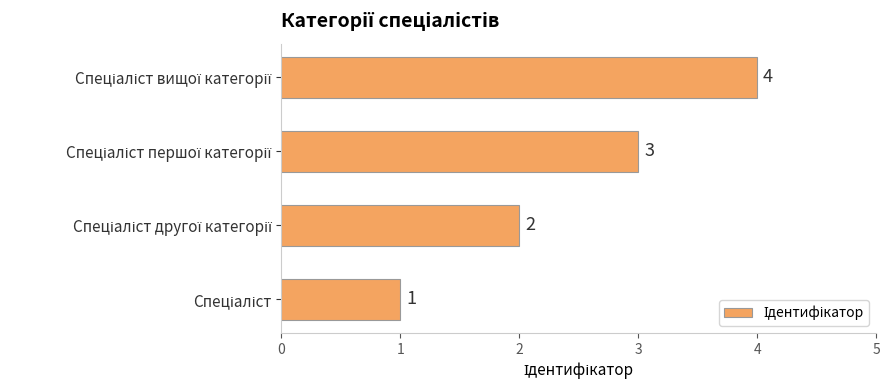

What is the sum of all values?

10